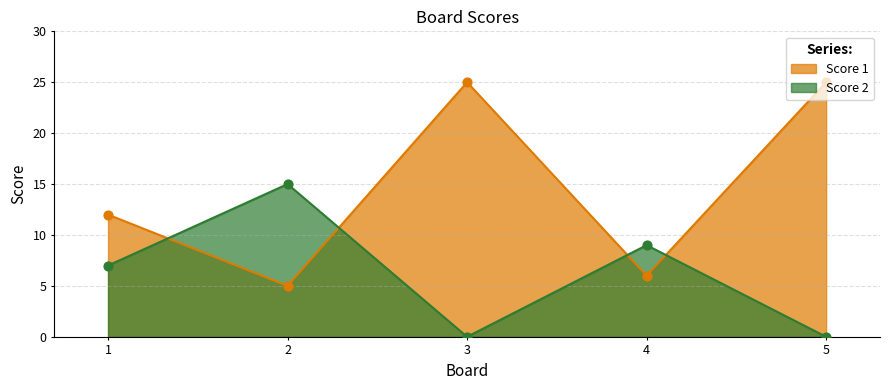

What are all the series names shown in the legend?

Score 1, Score 2